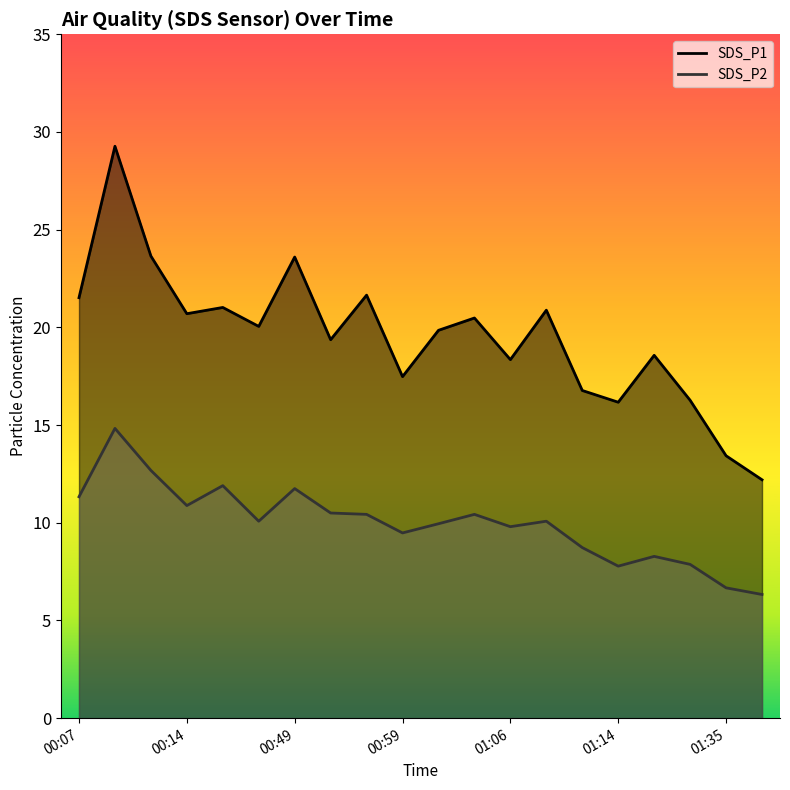

Which series has the widest spread of values?

SDS_P1